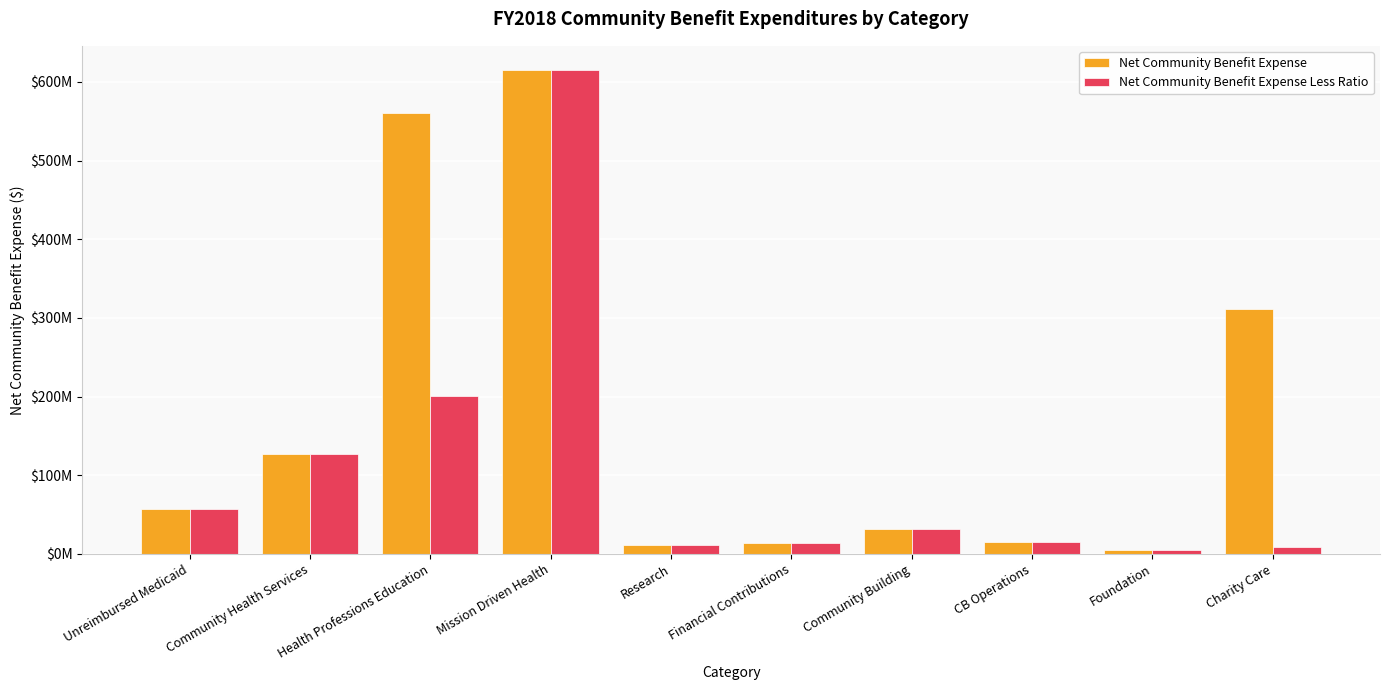

What are all the series names shown in the legend?

Net Community Benefit Expense, Net Community Benefit Expense Less Ratio